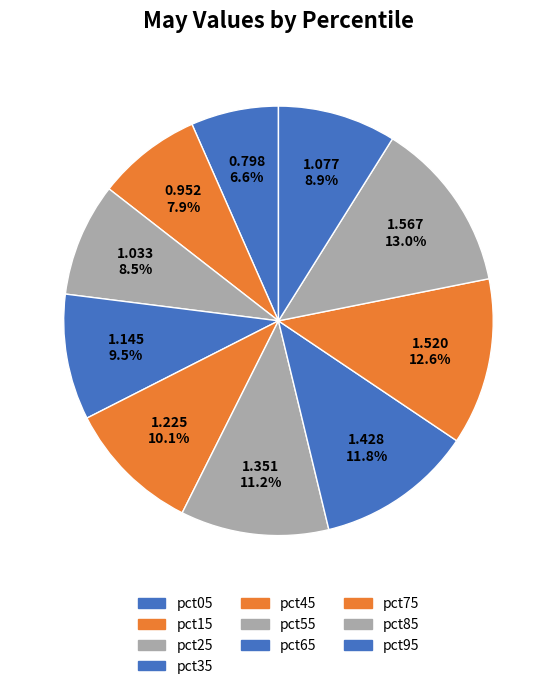

Rank the categories by value from lowest to highest.

pct05, pct15, pct25, pct95, pct35, pct45, pct55, pct65, pct75, pct85